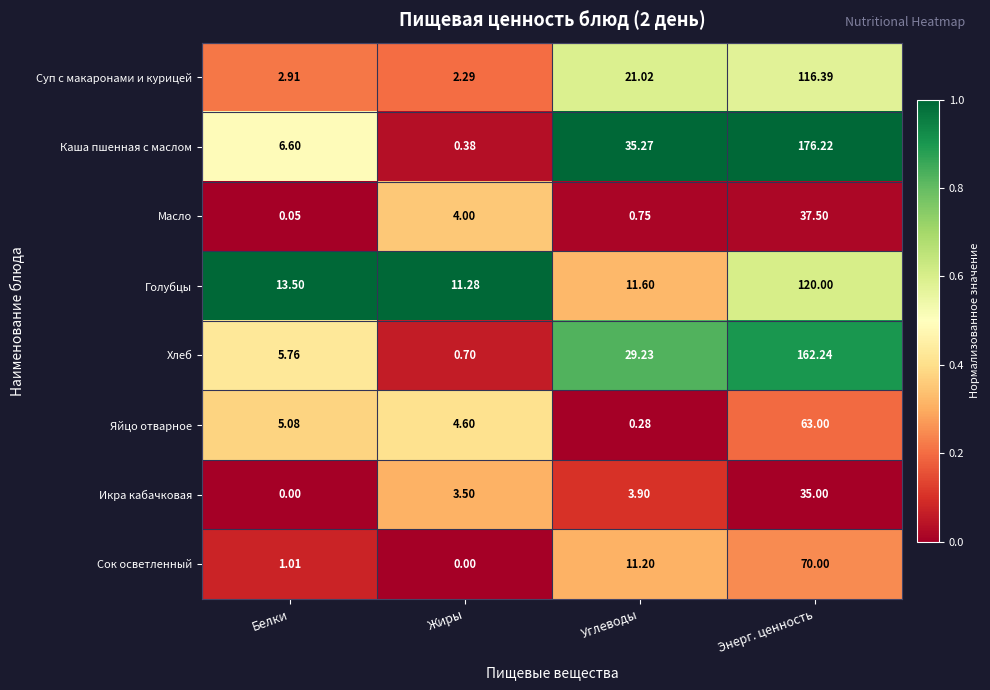

Which series has the largest total across all categories?

Каша пшенная с маслом